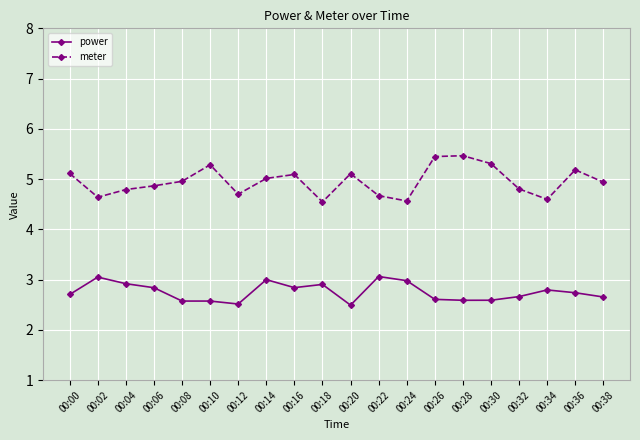

True or false: power has a value of 1.4 at 00:12.

False